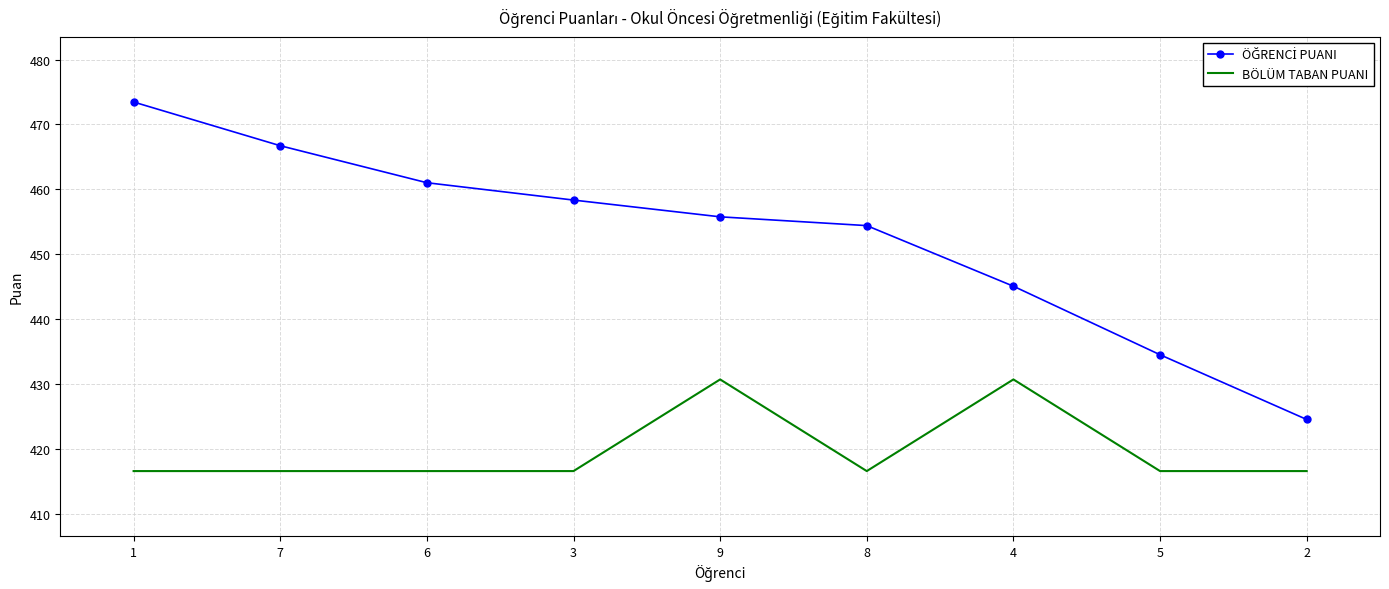

What position from the right is 9?

5